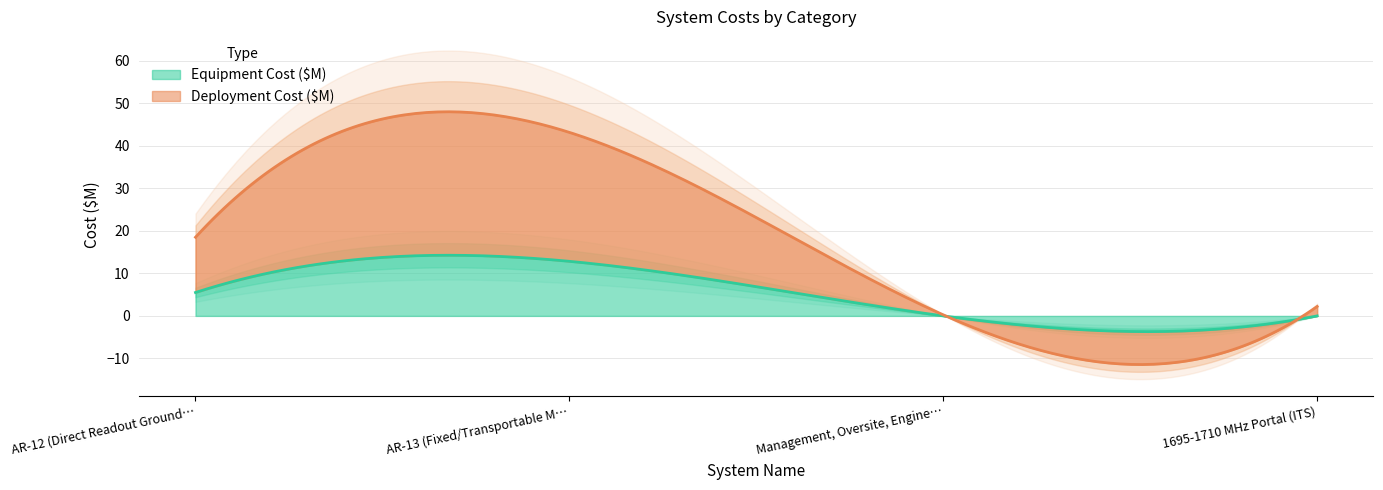

The Deployment Cost ($M) series shows 0.4 at Management, Oversite, Engineering. True or false?

False